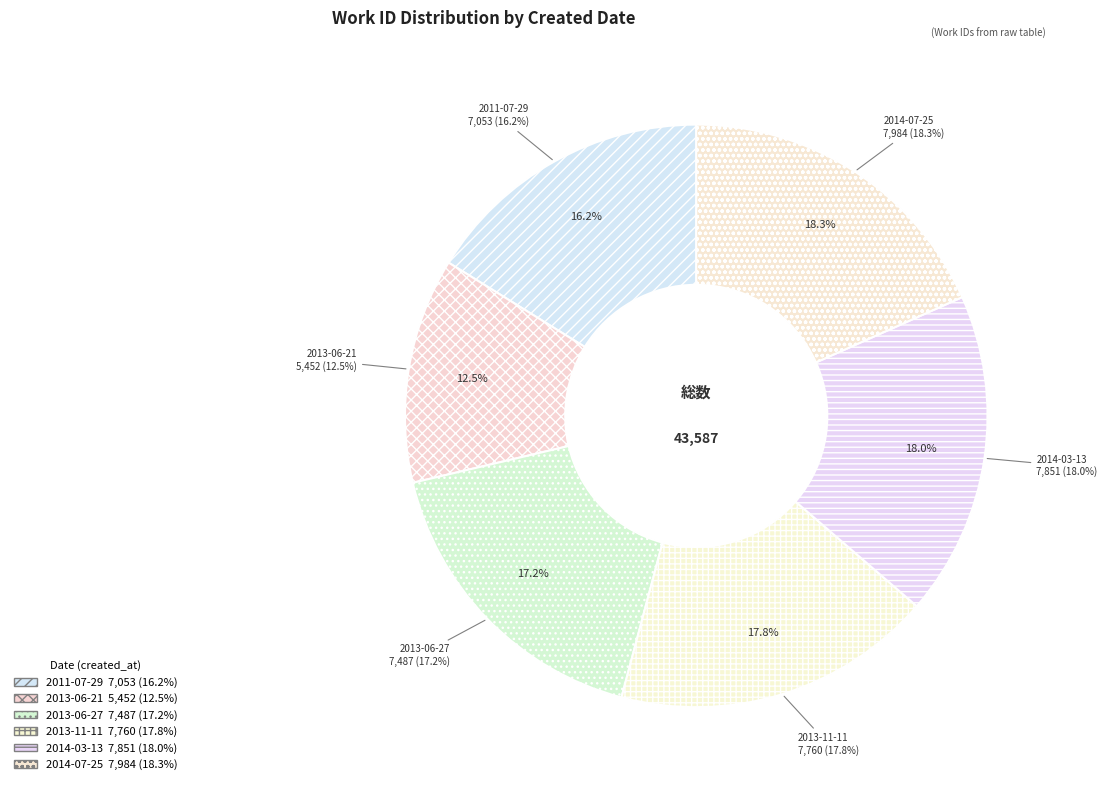

How much of the chart is everything except 2013-06-27?

82.8%